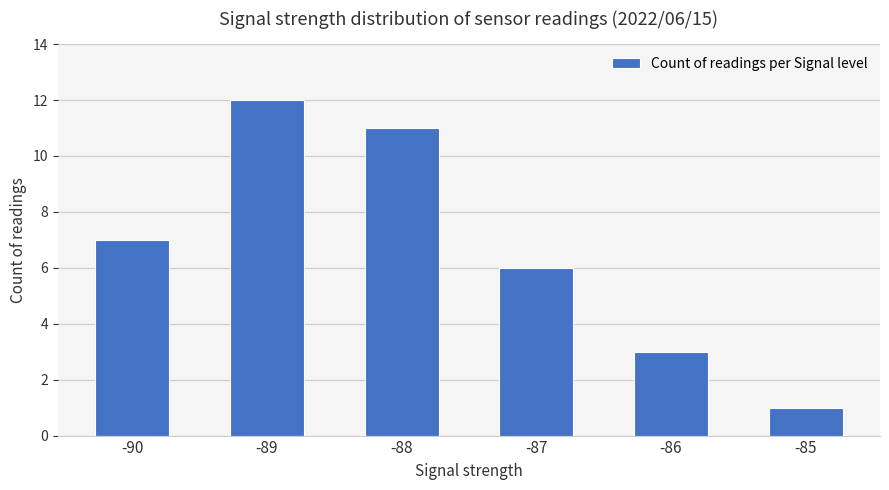

List the labels in order of value, smallest first.

-85, -86, -87, -90, -88, -89